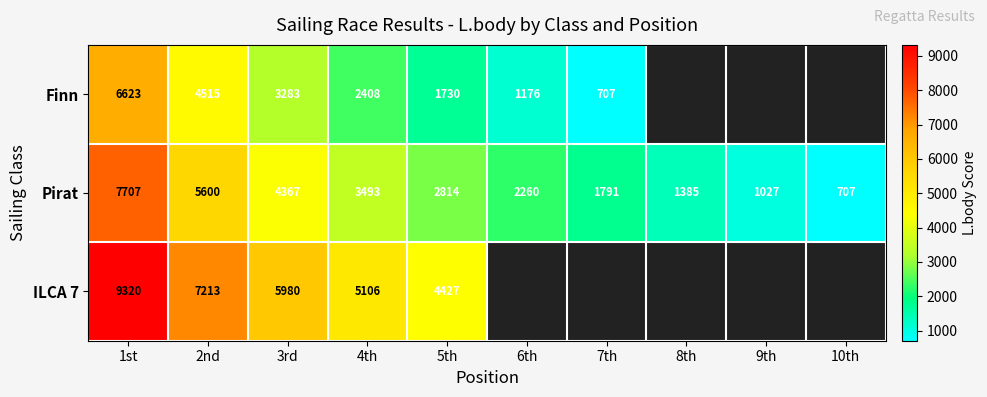

What is the sum of the Finn values at 3rd and 1st?

9906